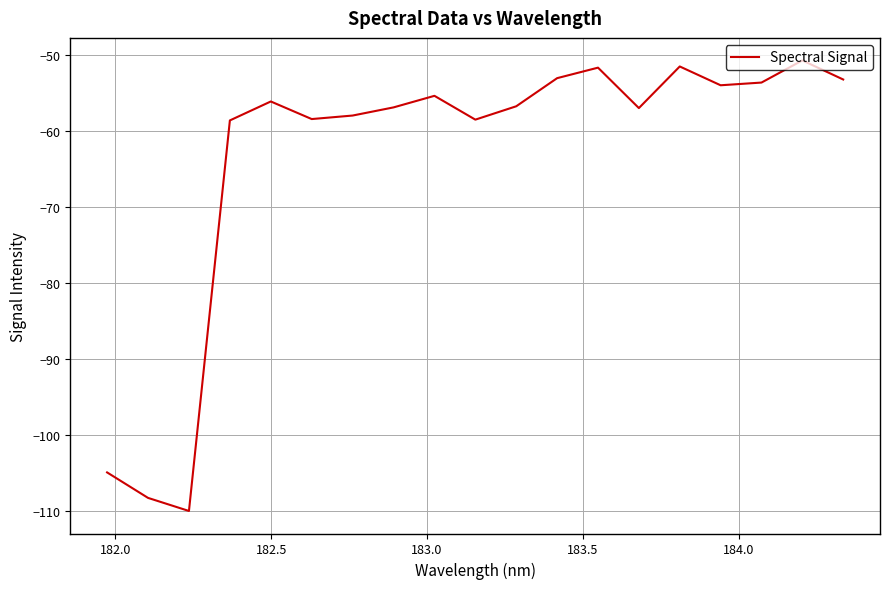

What is the maximum value shown in the chart?

-50.7